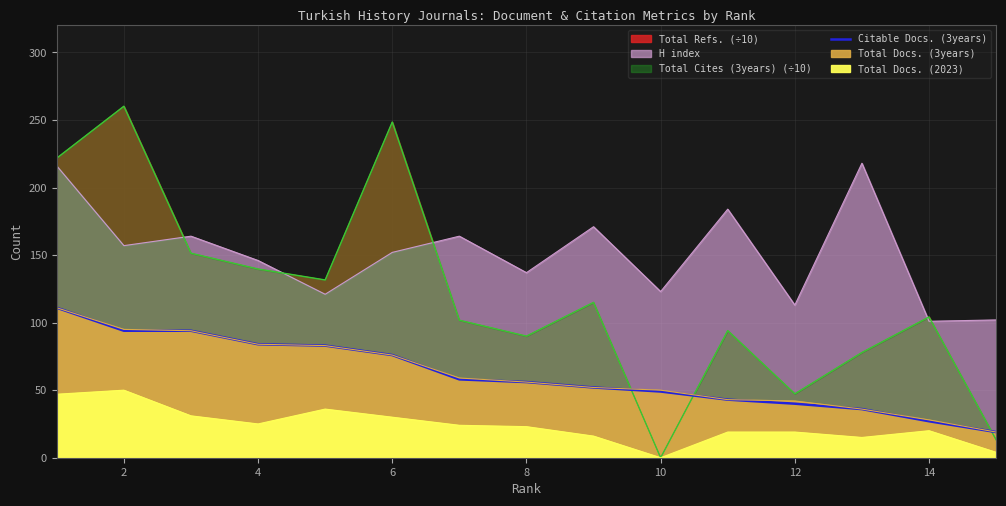

Count the number of values greater than 56.

7